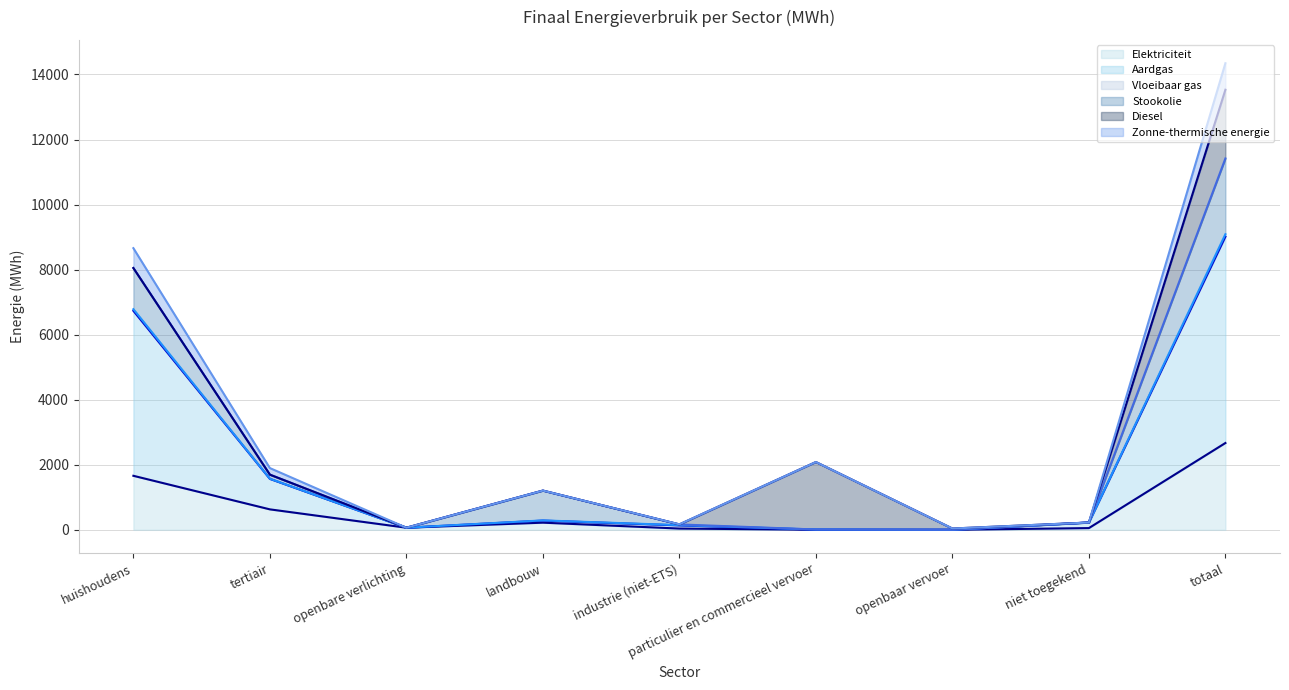

True or false: Zonne-thermische energie and Vloeibaar gas cross at least once.

False